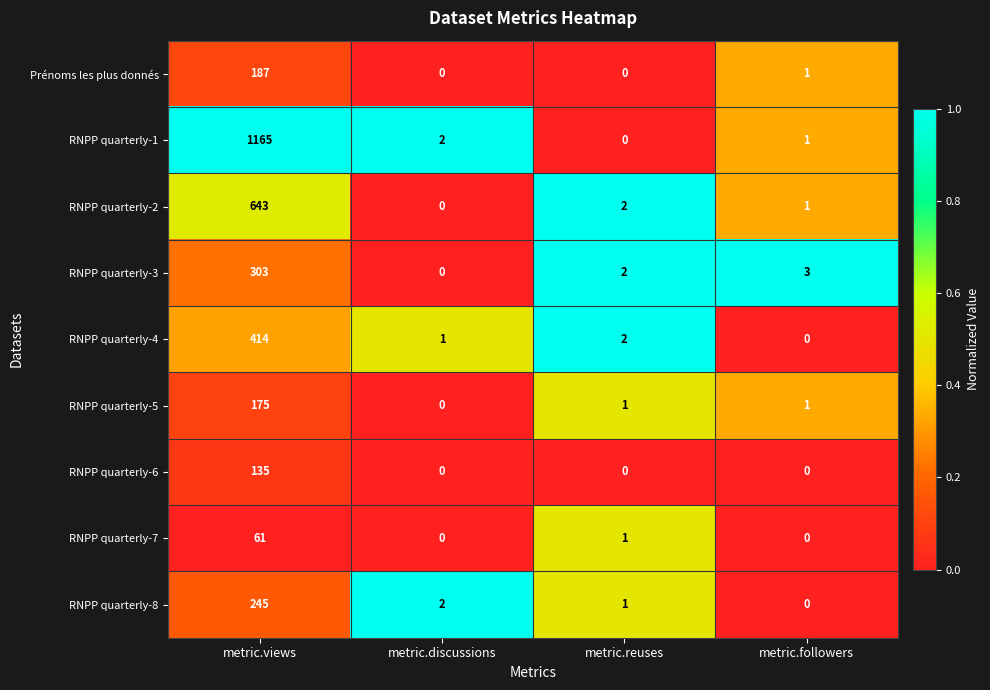

What is the greatest value displayed?

1165